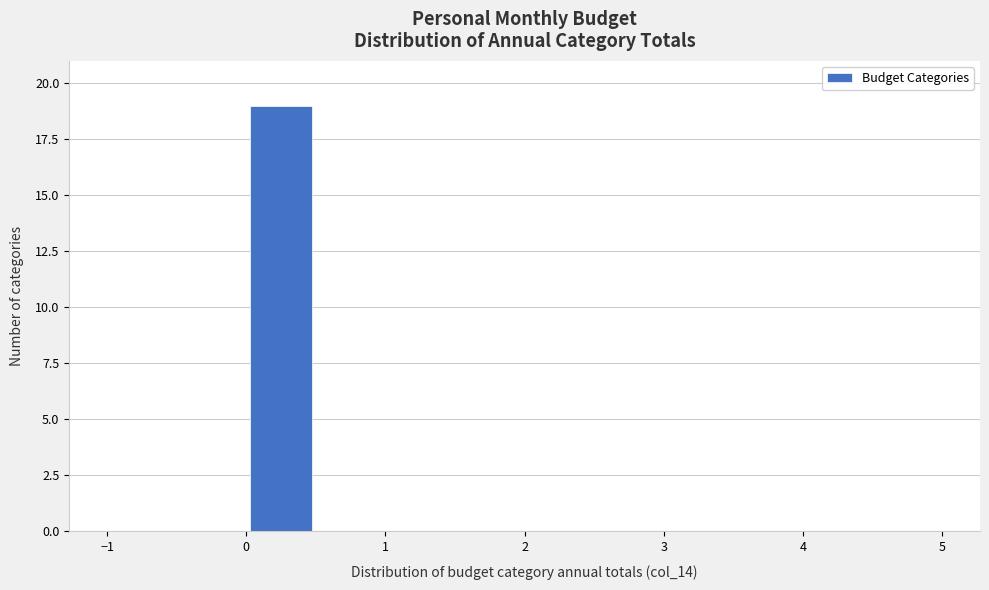

Reading left to right, transcribe this chart: for each bar, give the range it covers on the x-axis and its height. The values are not printed on the chart, so give them approximately, as read against the axis.

-1.0 to -0.5: 0
-0.5 to 0.0: 0
0.0 to 0.5: 19
0.5 to 1.0: 0
1.0 to 1.5: 0
1.5 to 2.0: 0
2.0 to 2.5: 0
2.5 to 3.0: 0
3.0 to 3.5: 0
3.5 to 4.0: 0
4.0 to 4.5: 0
4.5 to 5.0: 0